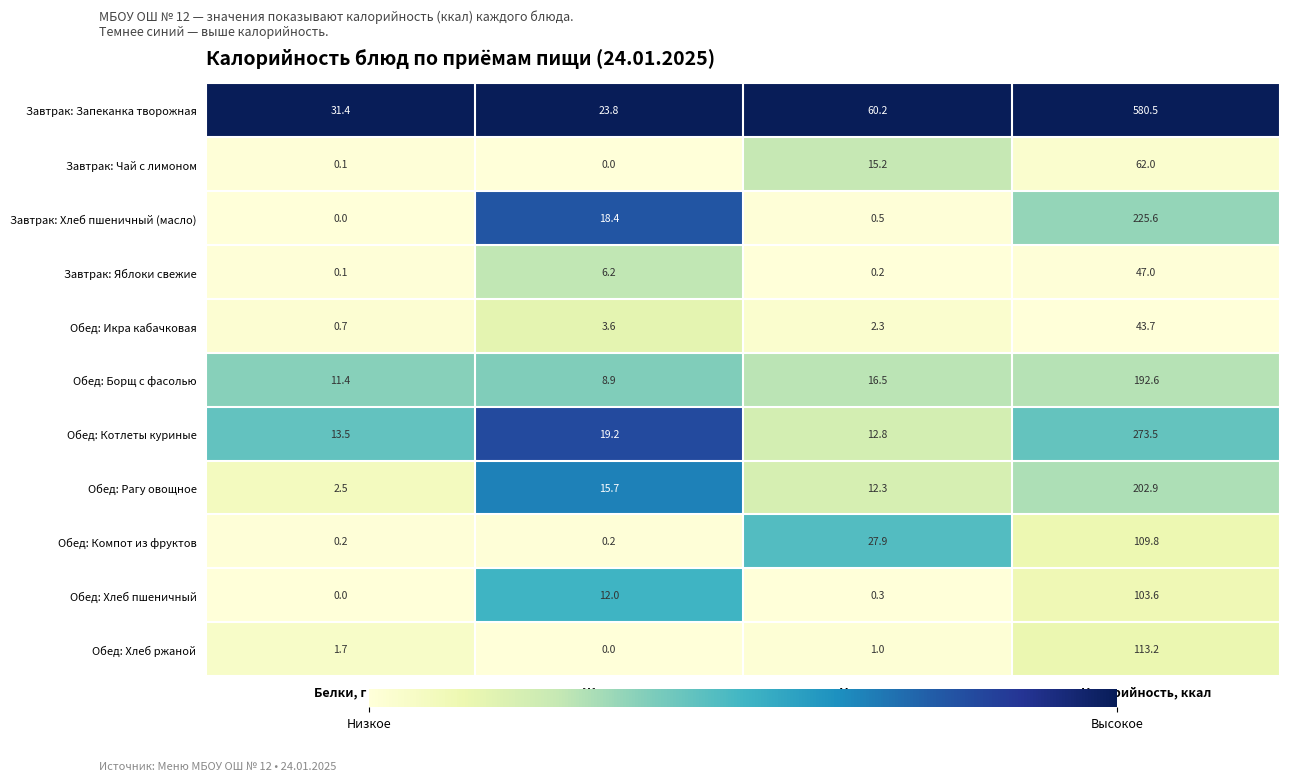

Is the value of Завтрак: Яблоки свежие at Калорийность, ккал greater than the value of Обед: Рагу овощное at Жиры, г?

Yes